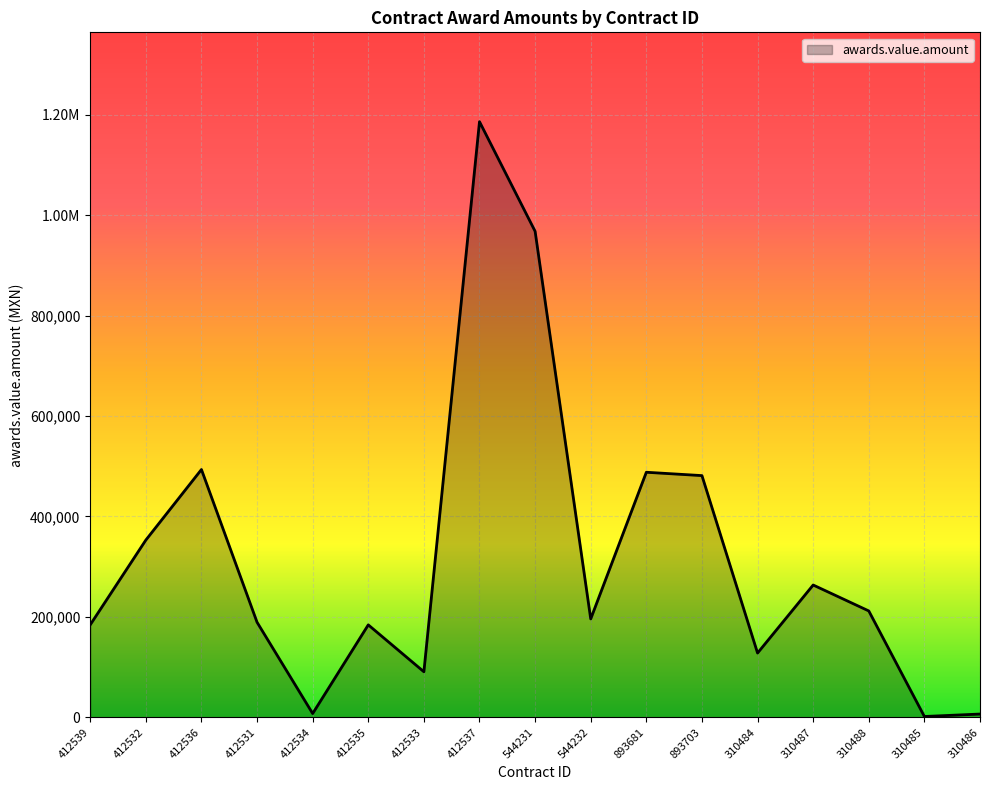

The value at 412535 is 323093.3. True or false?

False